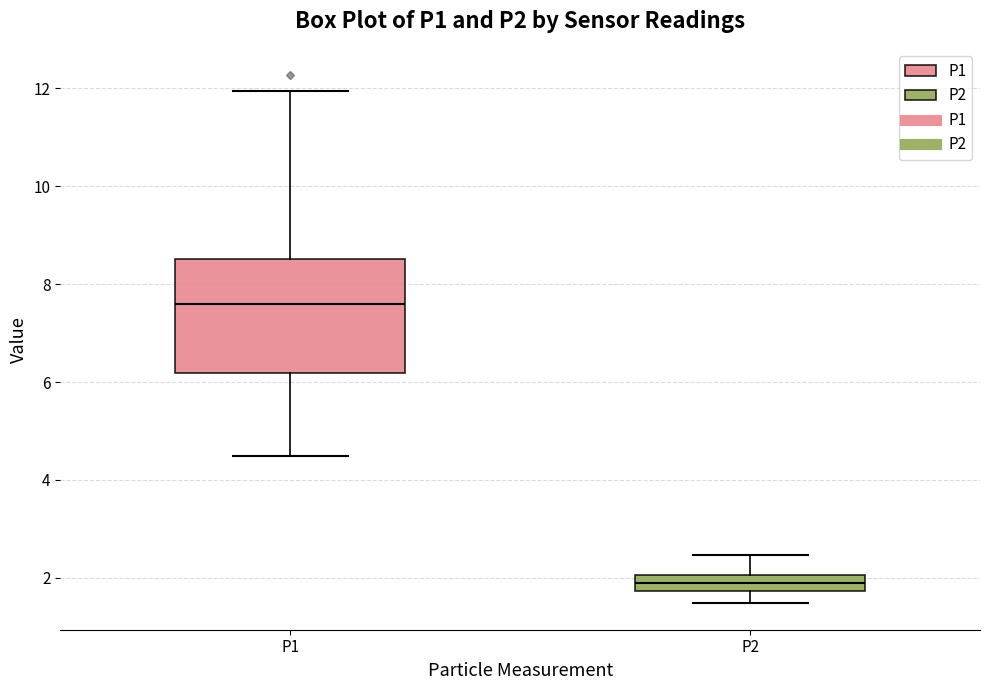

Reading left to right, transcribe this box plot: for each box, give where its median line is, the range the box spans, and where its two whiskers end, as read against the y-axis. The values are not printed on the chart, so give them approximately, as read against the axis.

P1: median 7.6, box 6.2 to 8.6, whiskers 4.6 to 12.0
P2: median 2.0 (inside the box), box 1.8 to 2.0, whiskers 1.4 to 2.4